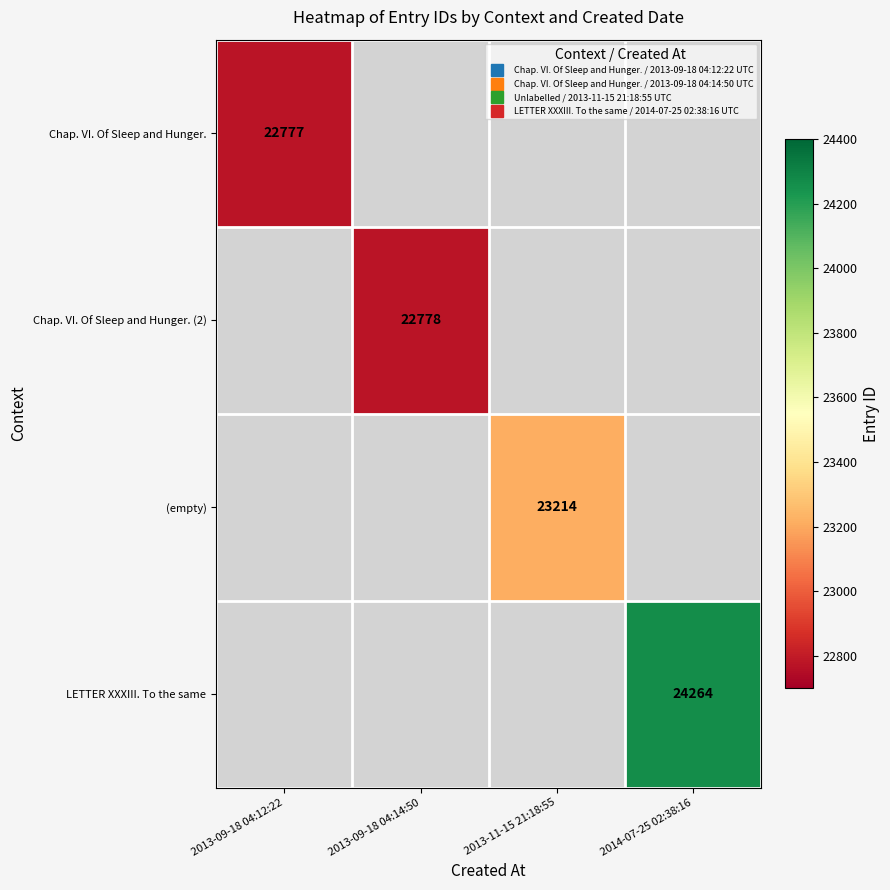

At which category does the chart reach its minimum across all series?

2013-09-18 04:12:22